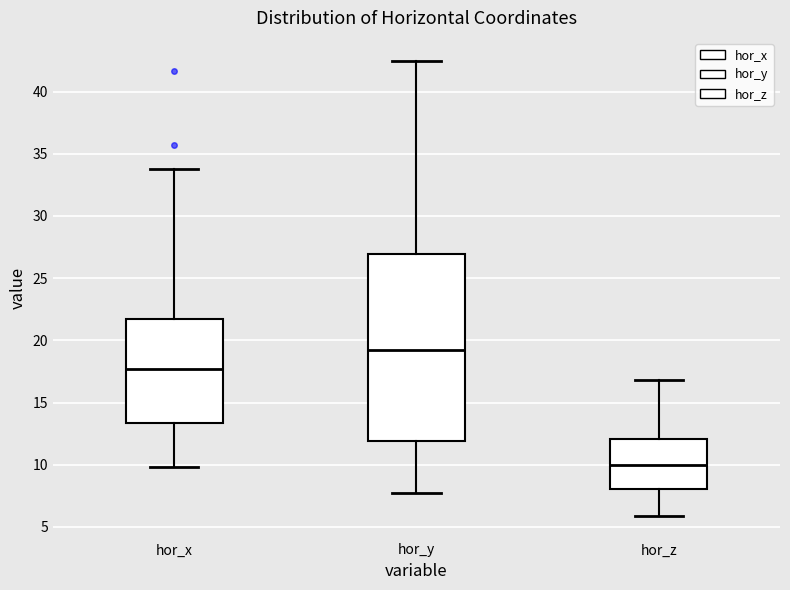

Reading left to right, read every box against the y-axis: the position of its median line, the range the box covers, and the ends of its whiskers. The values are not printed on the chart, so give them approximately, as read against the axis.

hor_x: median 17.5, box 13.5 to 22.0, whiskers 10.0 to 34.0
hor_y: median 19.0, box 12.0 to 27.0, whiskers 7.5 to 42.5
hor_z: median 10.0, box 8.0 to 12.0, whiskers 6.0 to 17.0